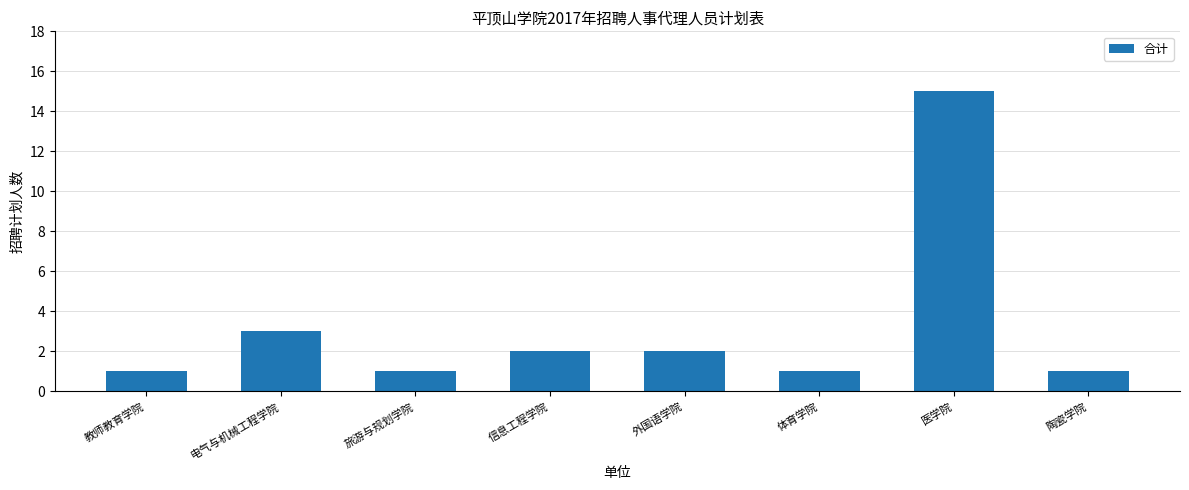

At which label does the data first exceed 2?

电气与机械工程学院